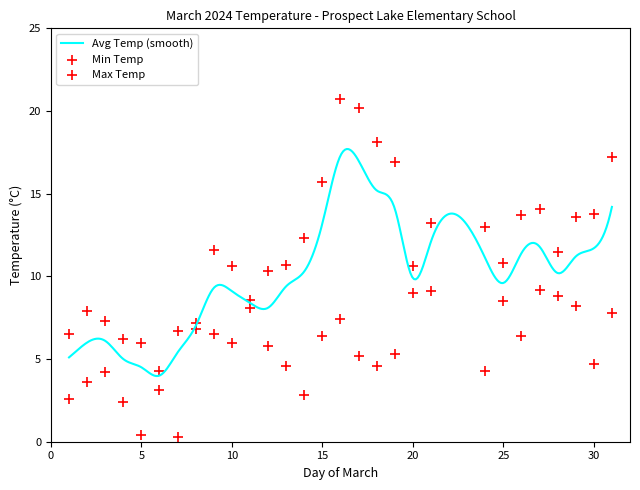

At which category is the sum across all series the highest?

16